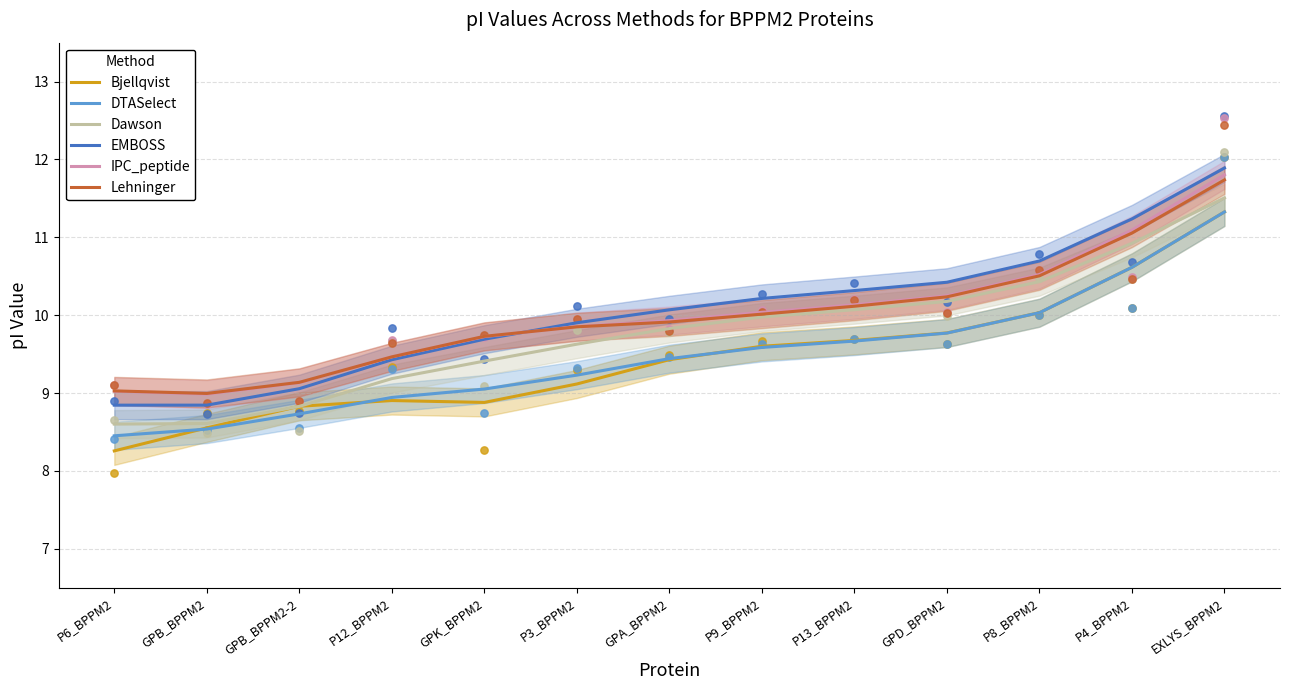

At which category is the sum across all series the highest?

EXLYS_BPPM2